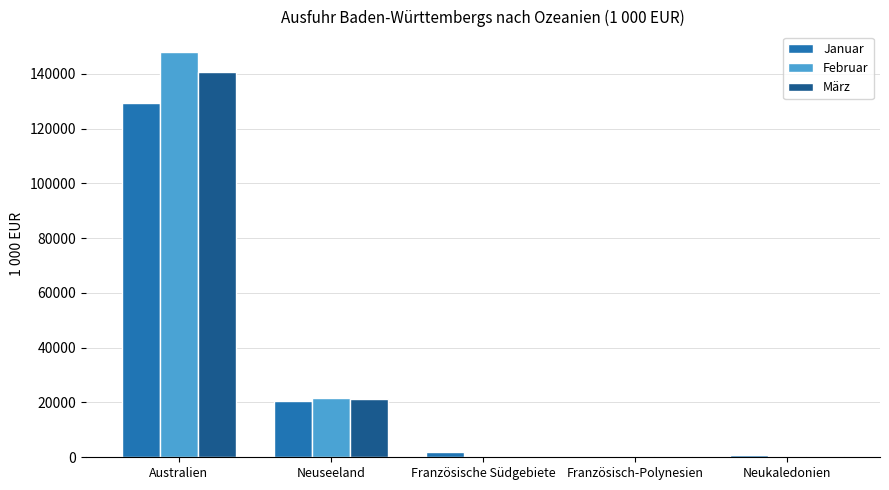

Which series has the largest total across all categories?

Februar